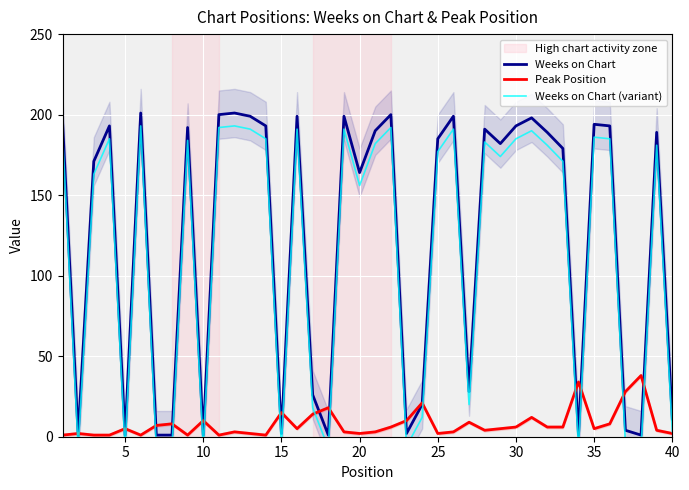

At how many categories does at least one series exceed 97?

25